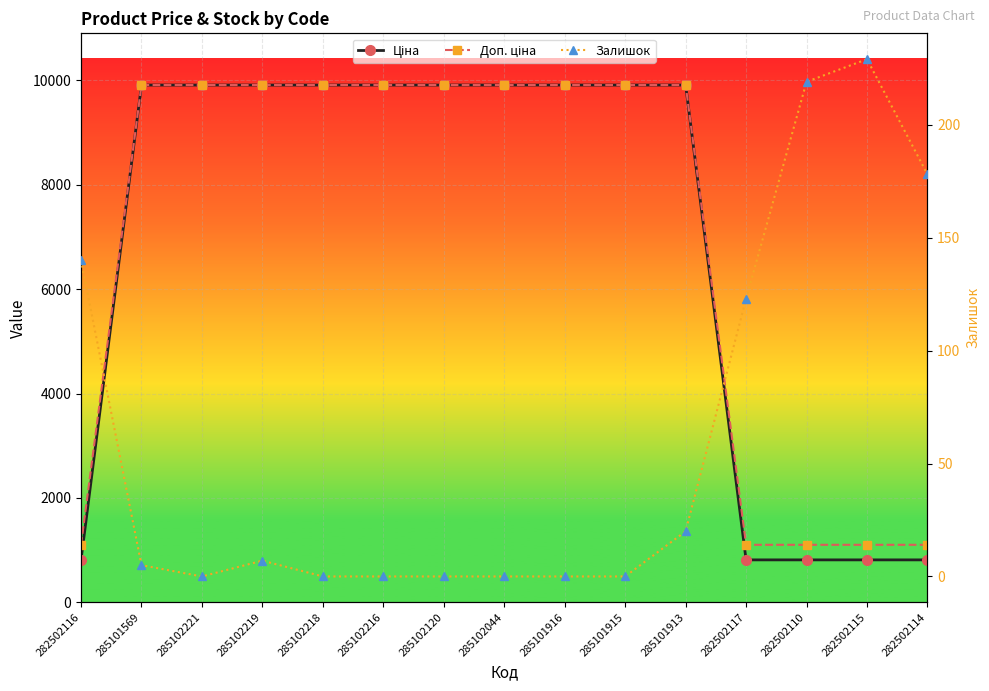

How many data points in Доп. ціна are above 9908?

10